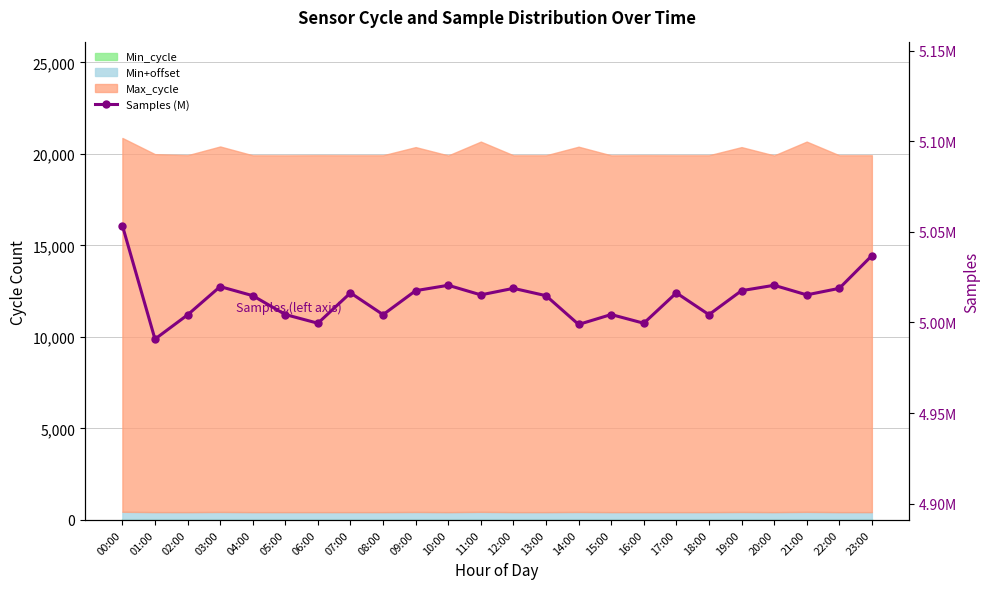

How many points are higher than both their immediate neighbors (excluding endpoints)?

7